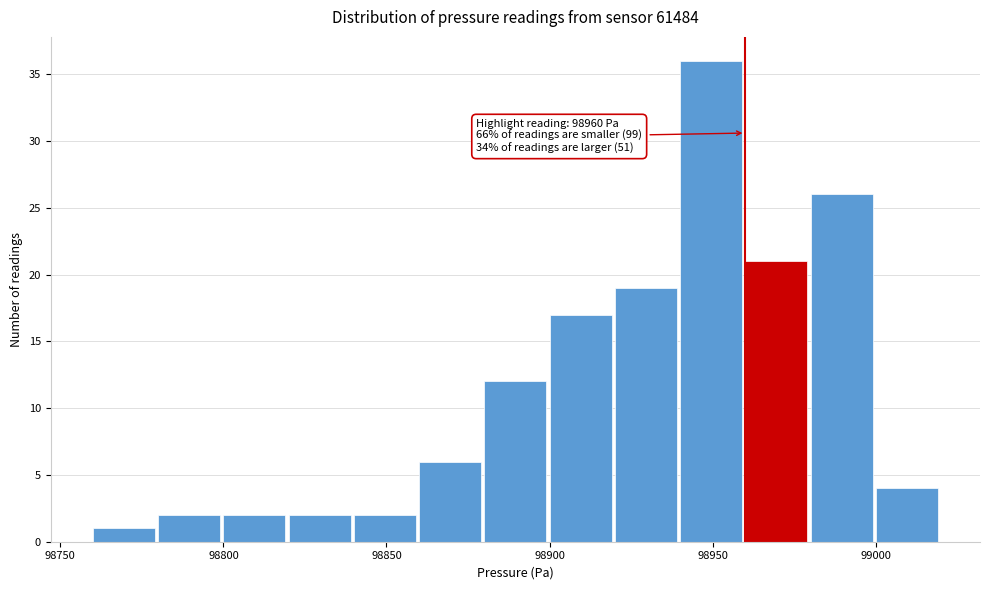

Over which range of the x-axis is the bar tallest?

98940 to 98960